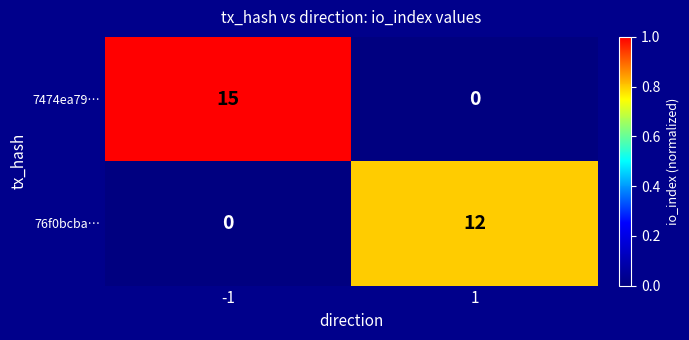

What is the difference between the maximum and minimum values in the 7474ea79… series?

15